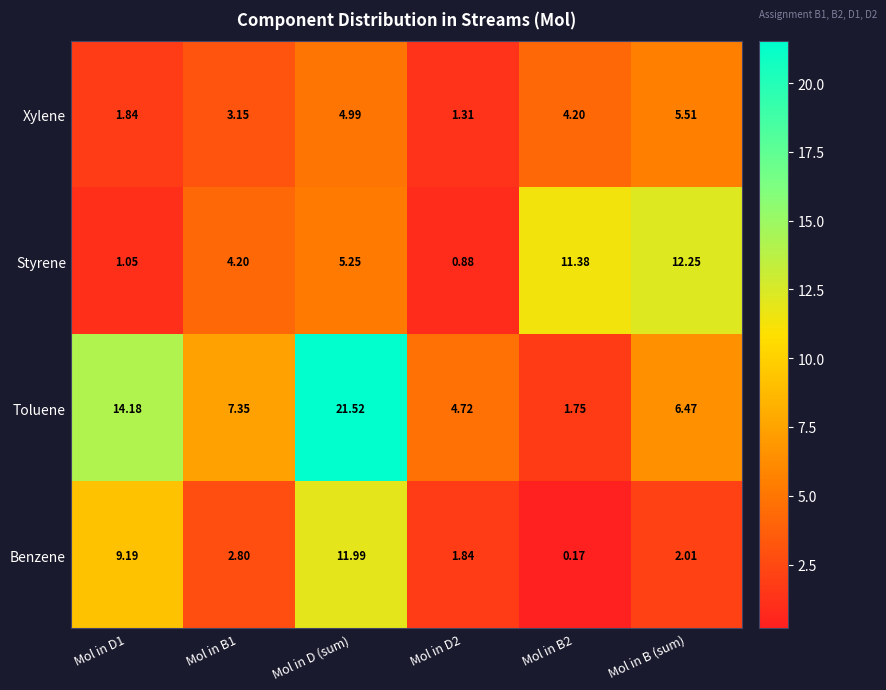

At which label does Styrene first exceed 5?

Mol in D (sum)